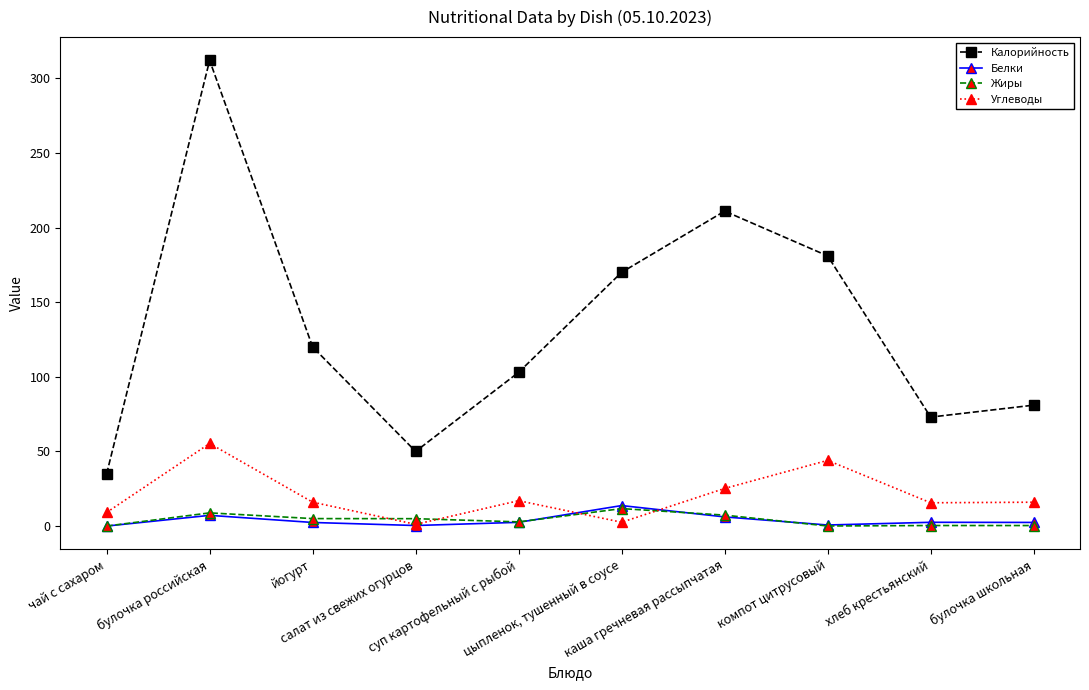

How many series are shown in this chart?

4